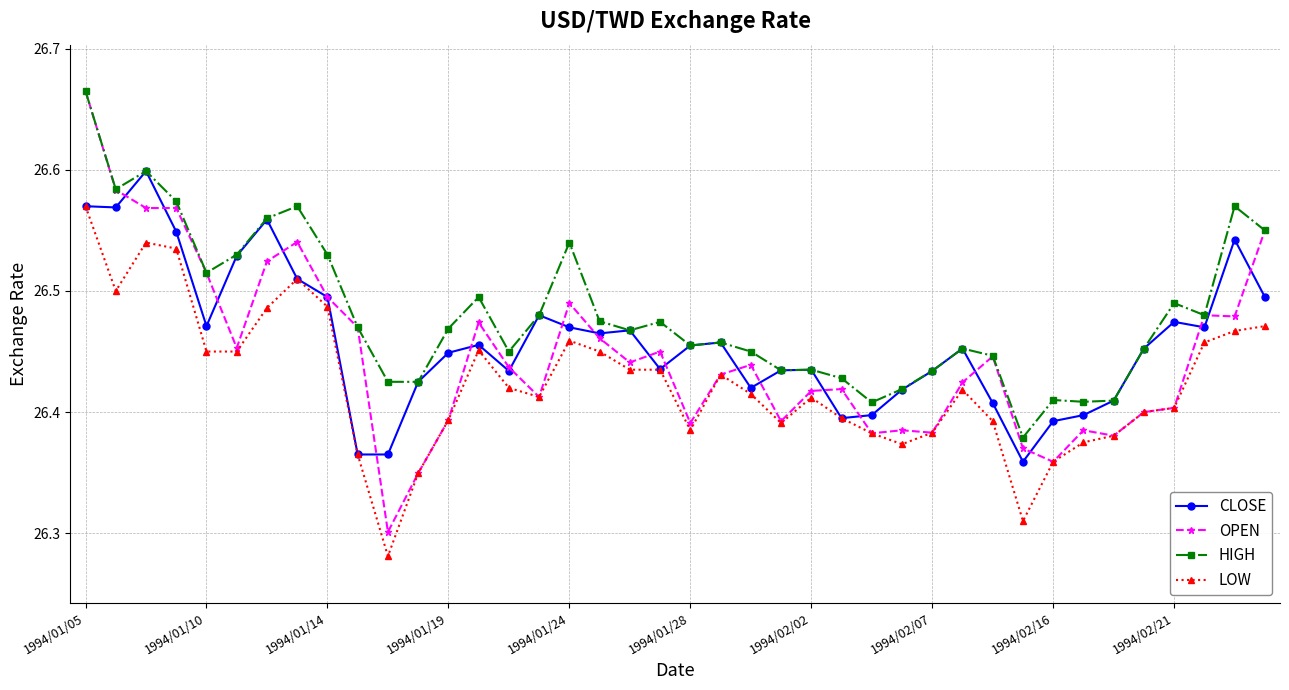

How many CLOSE values are between 26 and 27?

40